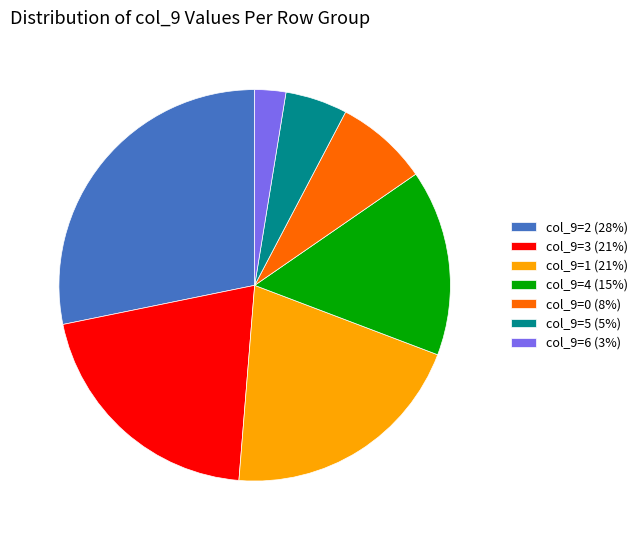

True or false: col_9=6 (3%) accounts for 3% of the total.

True